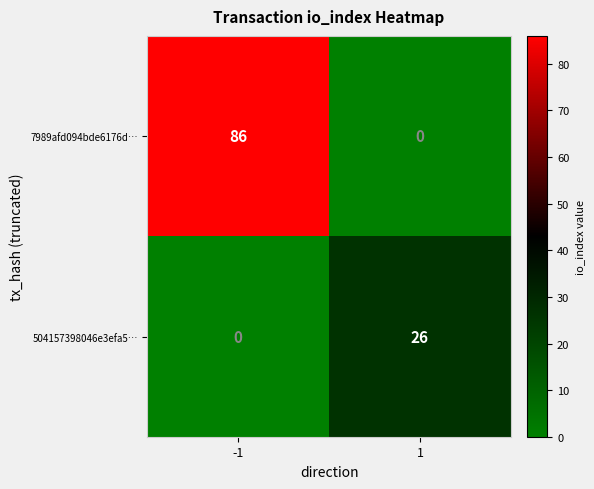

Rank the series by their average value, from lowest to highest.

504157398046e3efa5…, 7989afd094bde6176d…